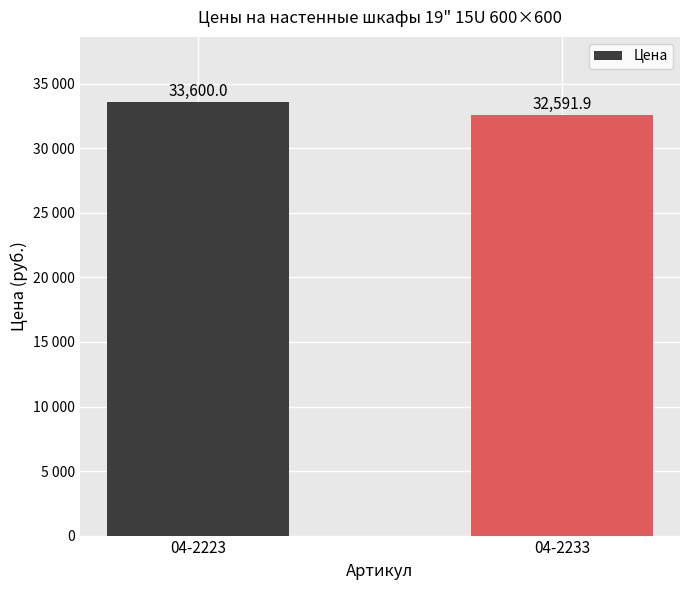

Does the chart contain any negative values?

No